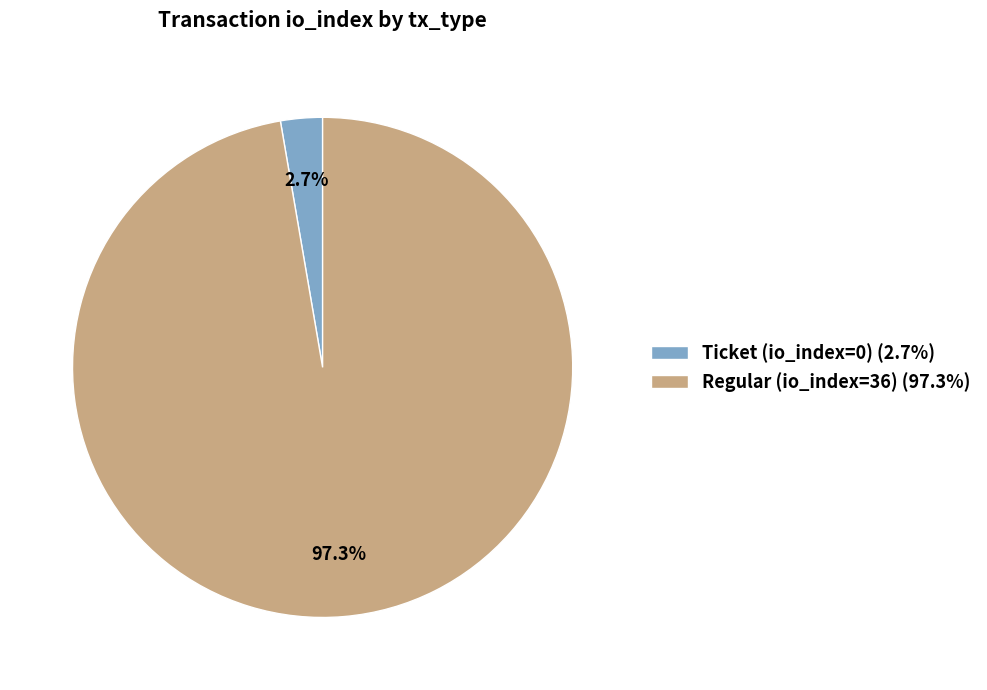

Which slice is the largest?

Regular (io_index=36)